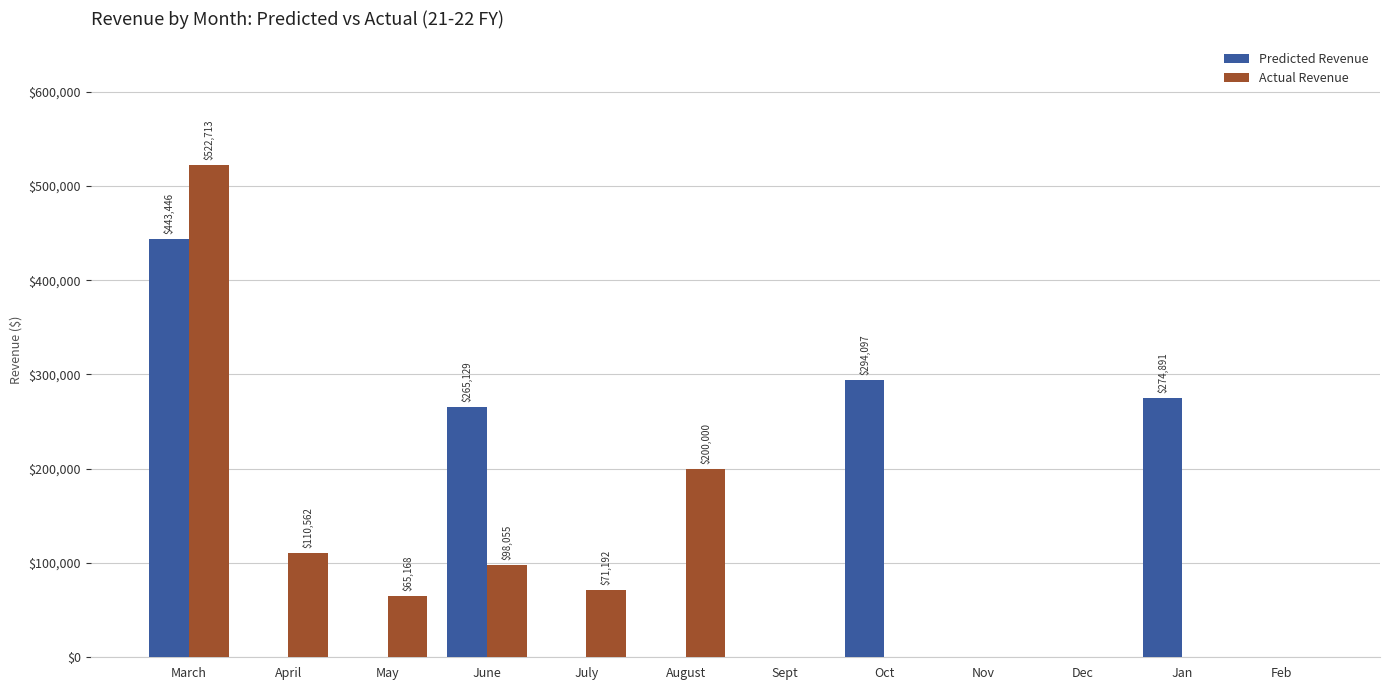

Between May and Nov, which series saw the biggest shift?

Actual Revenue